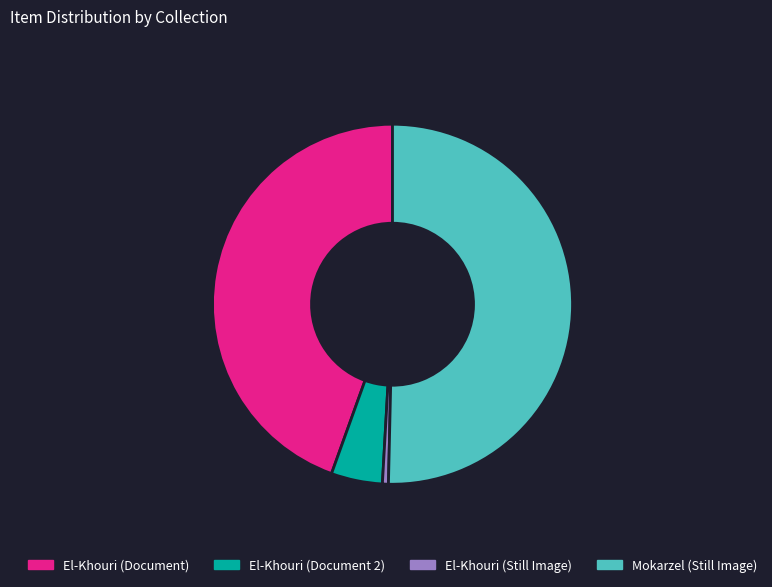

Is there any slice that represents more than half of the pie?

Yes